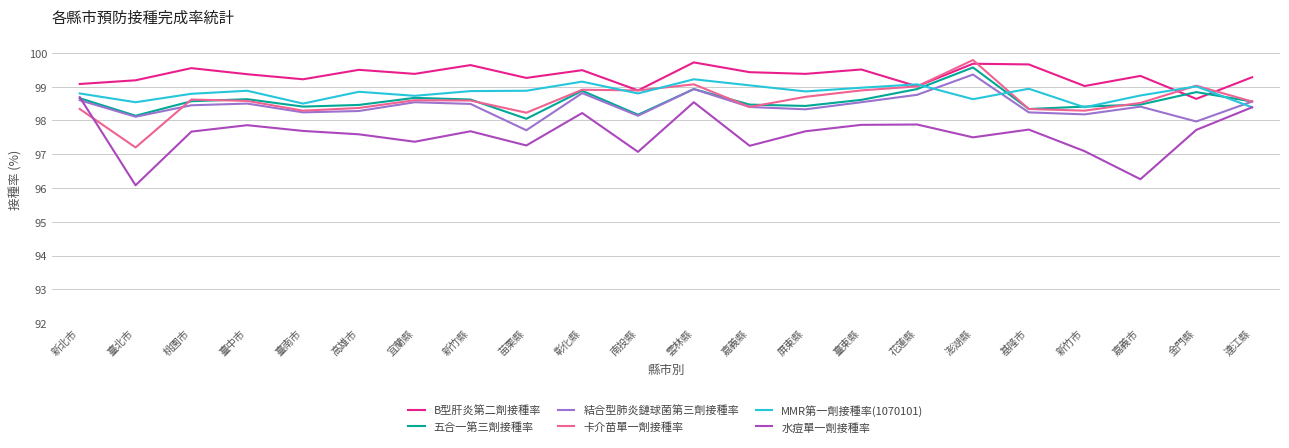

What is the minimum value shown in the chart?

96.1